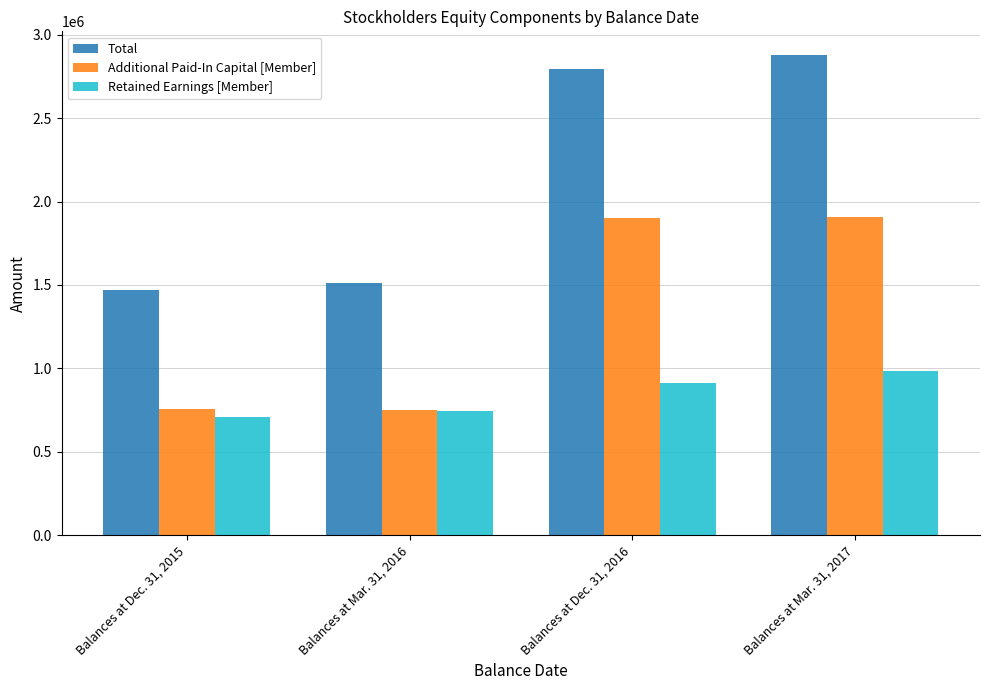

What is the value of the Retained Earnings [Member] bar at the 2nd from the left?

744713